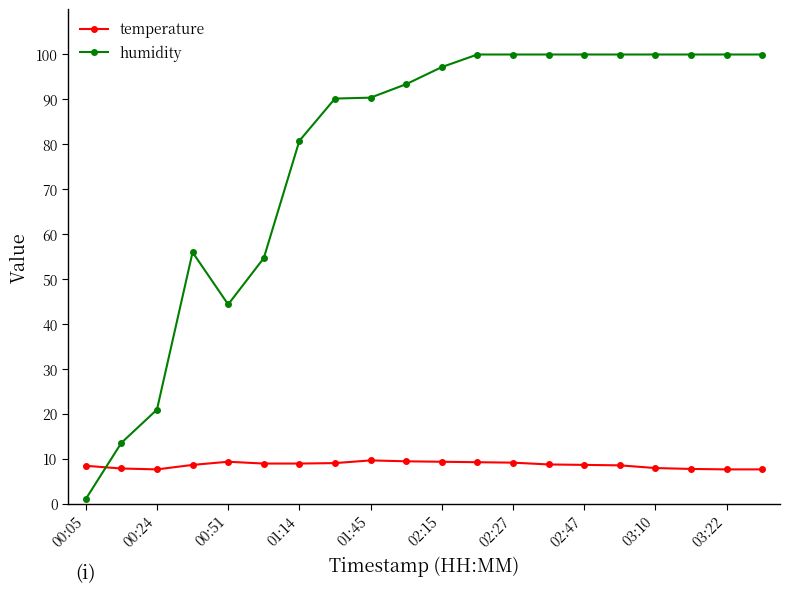

At how many categories does at least one series exceed 64?

14